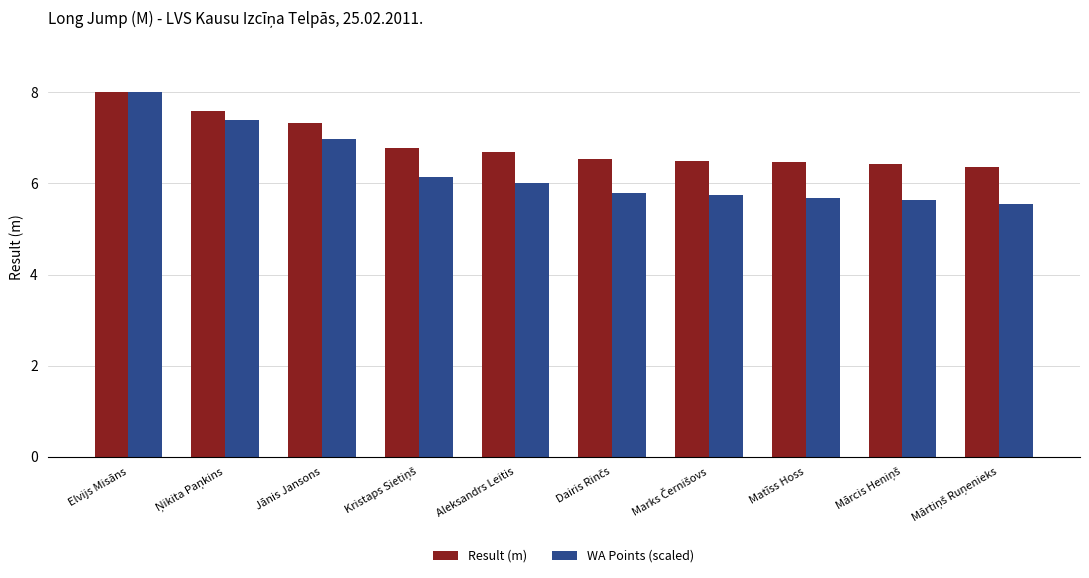

Count the Result (m) values in the range 6 to 7.

7